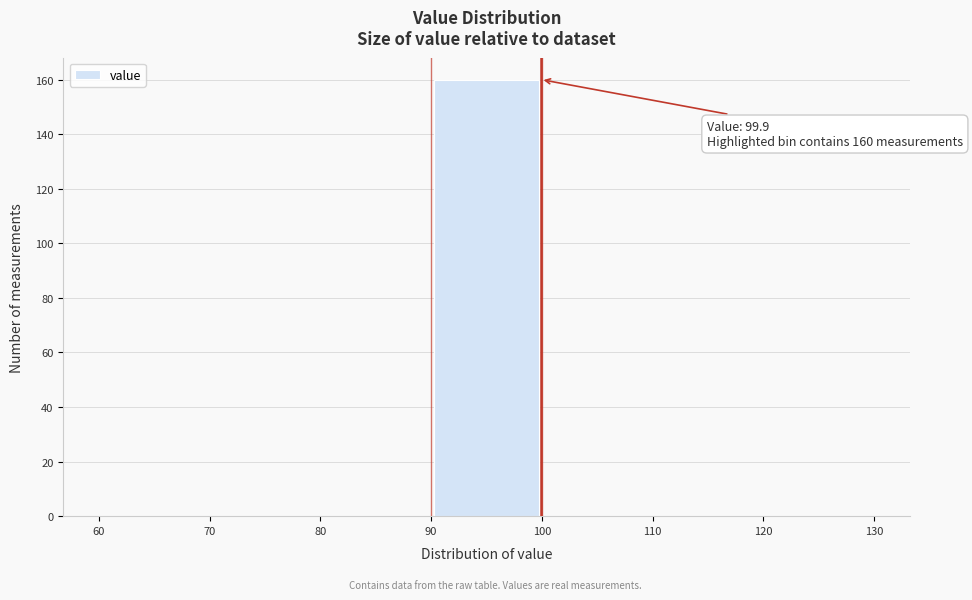

Over which range of the x-axis is the bar tallest?

90 to 100